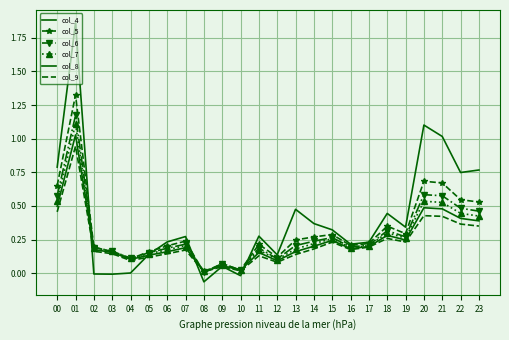

At which category is the sum across all series the highest?

01